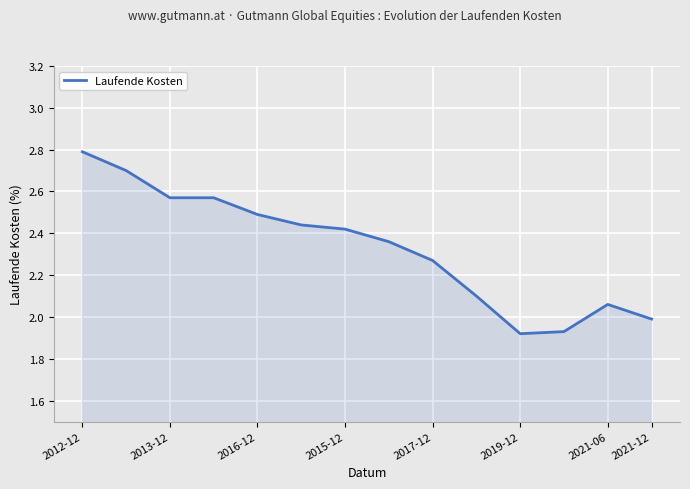

What is the greatest value displayed?

2.8